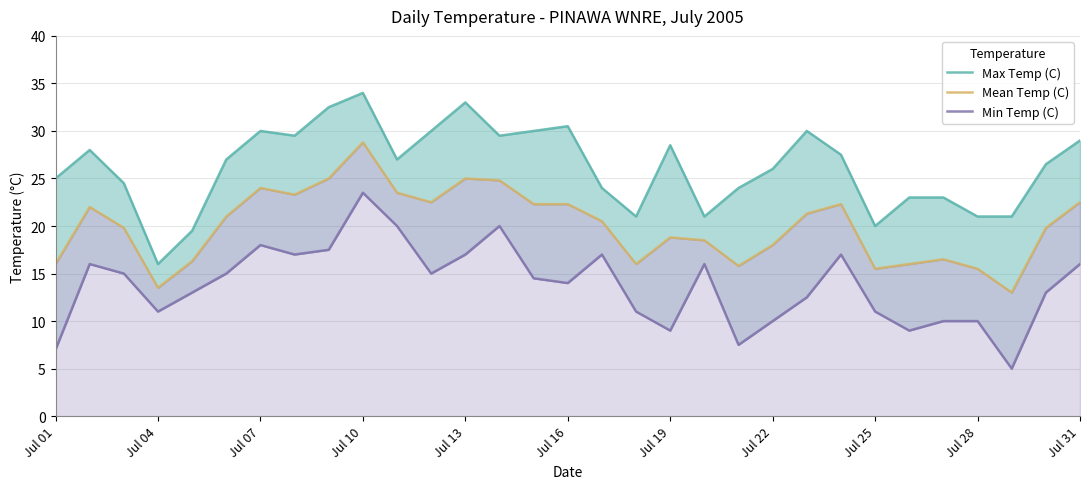

Reading left to right, list all the values displayed in this chart.

Max Temp (C): 25.0	28.0	24.5	16.0	19.5	27.0	30.0	29.5	32.5	34.0	27.0	30.0	33.0	29.5	30.0	30.5	24.0	21.0	28.5	21.0	24.0	26.0	30.0	27.5	20.0	23.0	23.0	21.0	21.0	26.5	29.0
Mean Temp (C): 16.0	22.0	19.8	13.5	16.3	21.0	24.0	23.3	25.0	28.8	23.5	22.5	25.0	24.8	22.3	22.3	20.5	16.0	18.8	18.5	15.8	18.0	21.3	22.3	15.5	16.0	16.5	15.5	13.0	19.8	22.5
Min Temp (C): 7.0	16.0	15.0	11.0	13.0	15.0	18.0	17.0	17.5	23.5	20.0	15.0	17.0	20.0	14.5	14.0	17.0	11.0	9.0	16.0	7.5	10.0	12.5	17.0	11.0	9.0	10.0	10.0	5.0	13.0	16.0